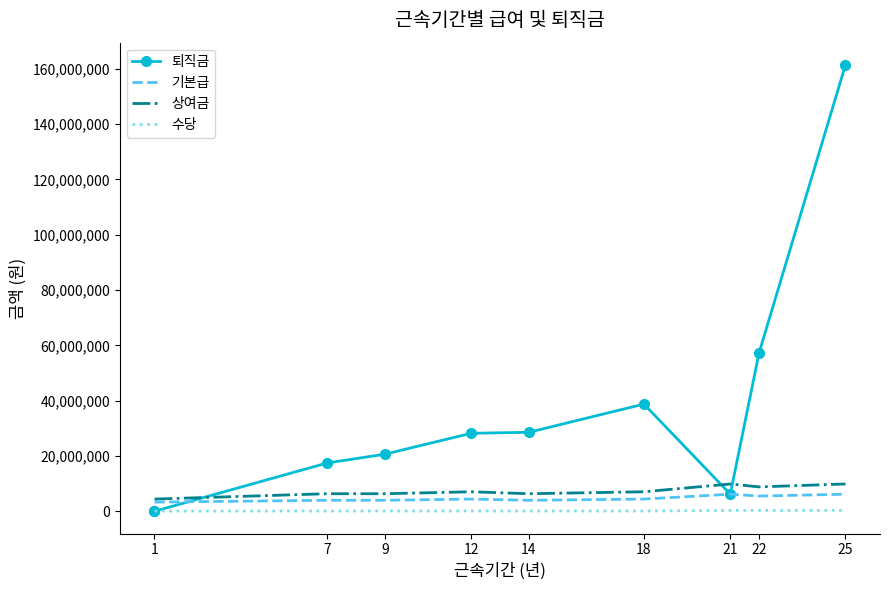

Which label corresponds to the smallest value in the chart?

1